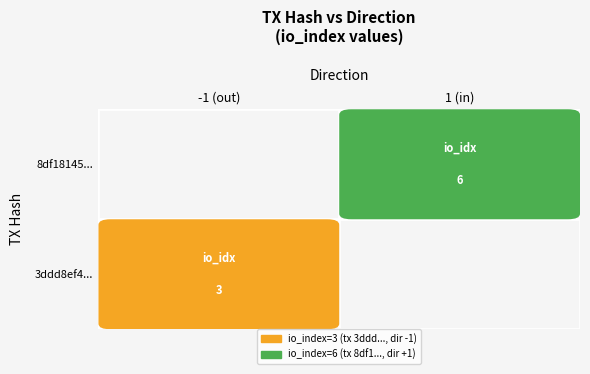

Is the value of 8df18145a8b1b137bba9ddd331be05390eddf35 at io_index greater than the value of 3ddd8ef49ffe456de243b633f313baf720fc3d2 at io_index?

Yes